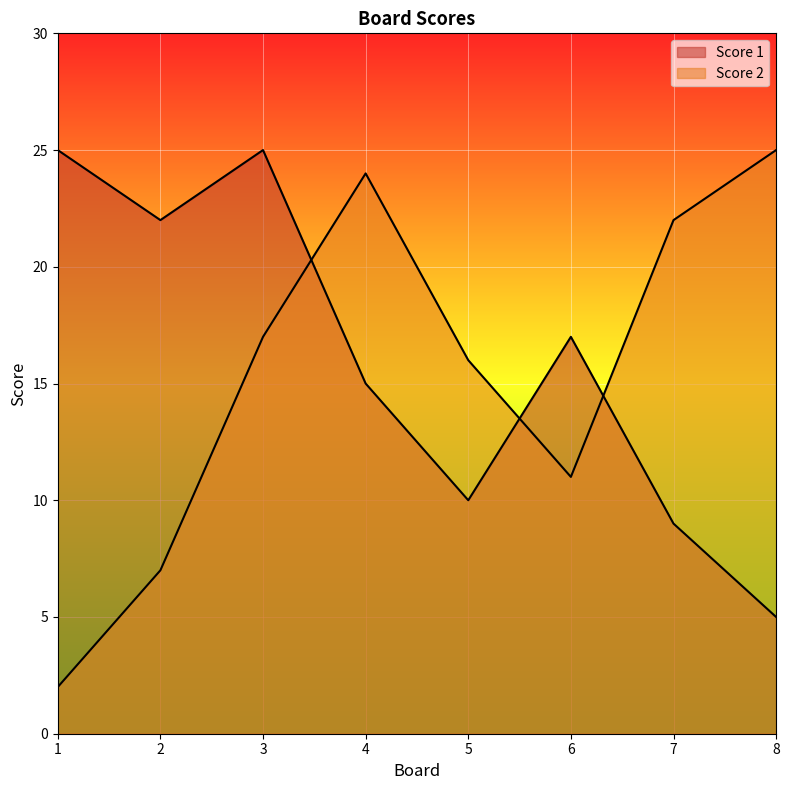

Reading left to right, list all the values displayed in this chart.

Score 1: 1=25	2=22	3=25	4=15	5=10	6=17	7=9	8=5
Score 2: 1=2	2=7	3=17	4=24	5=16	6=11	7=22	8=25